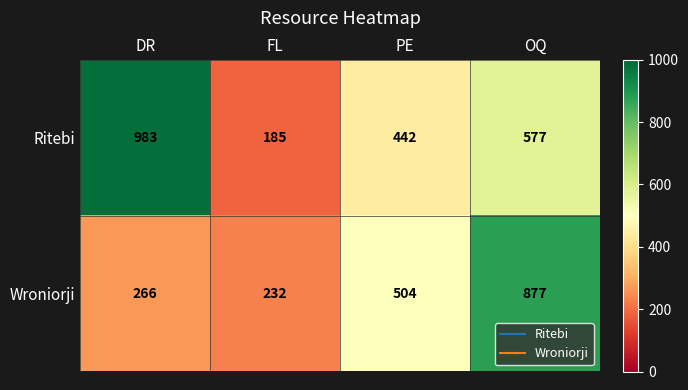

What is the minimum value shown in the chart?

185